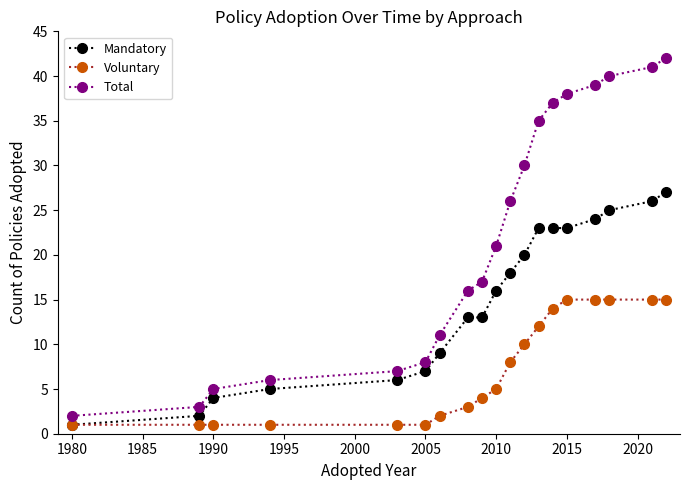

Which series has the largest total across all categories?

Total